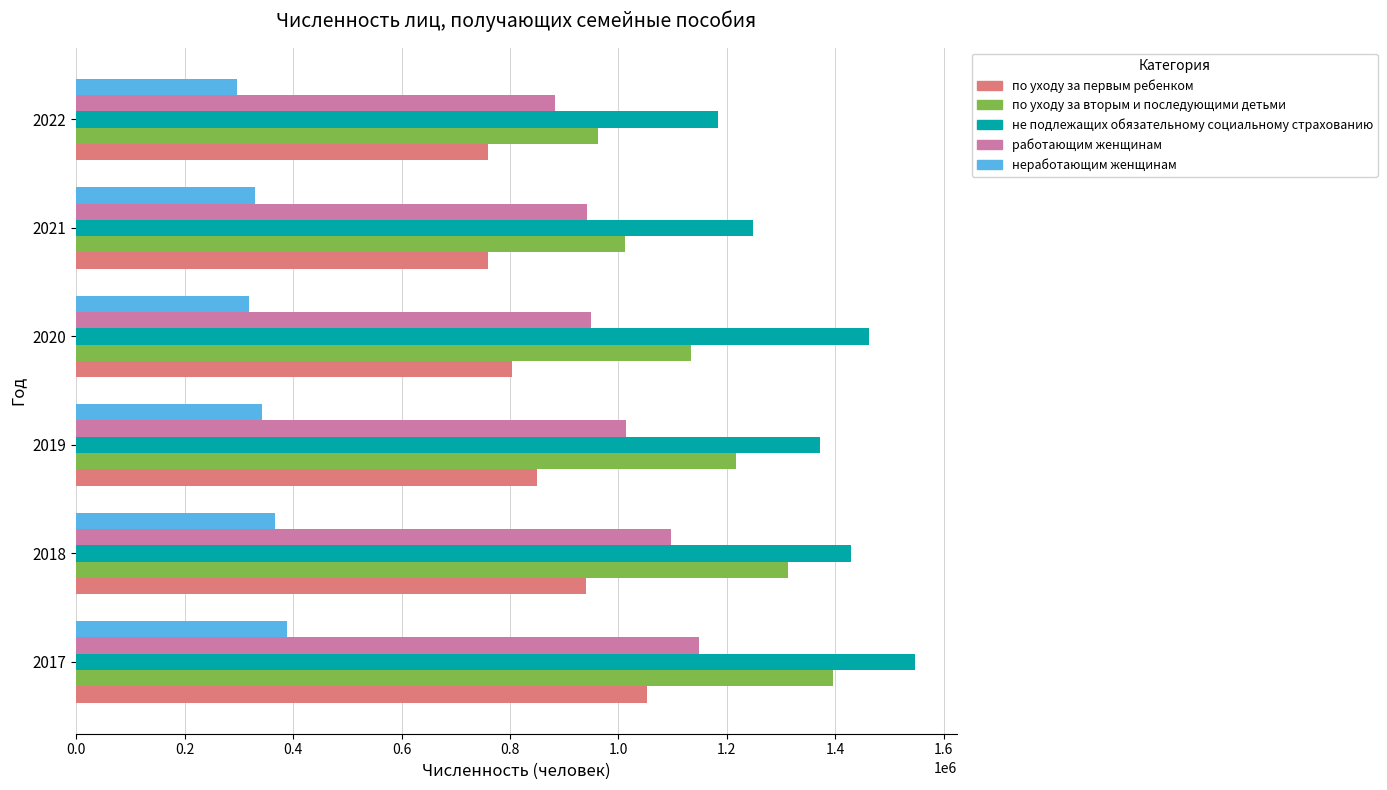

What is the approximate value of по уходу за вторым и последующими детьми at 2019?

1216521